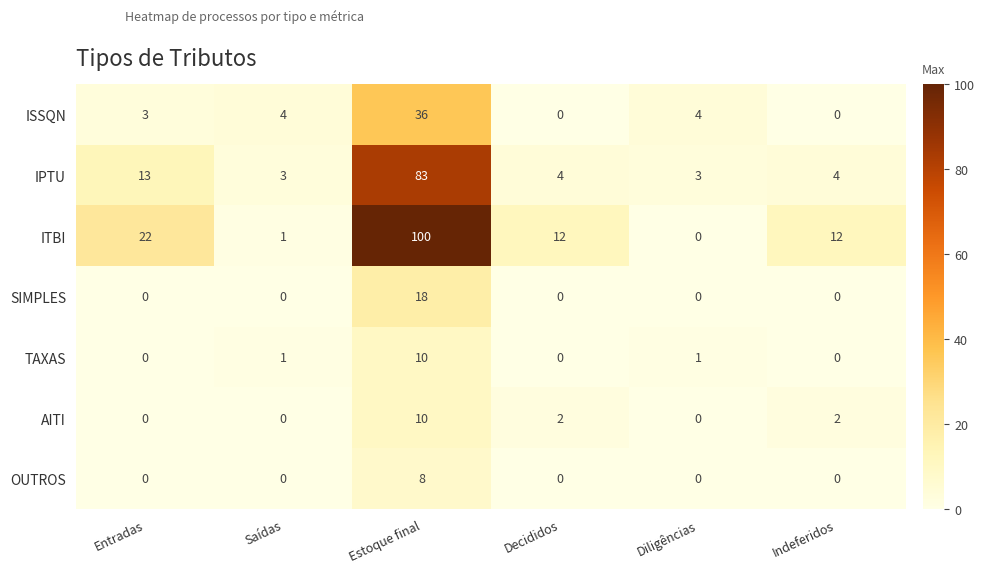

Which category has the highest value across all series?

Estoque final